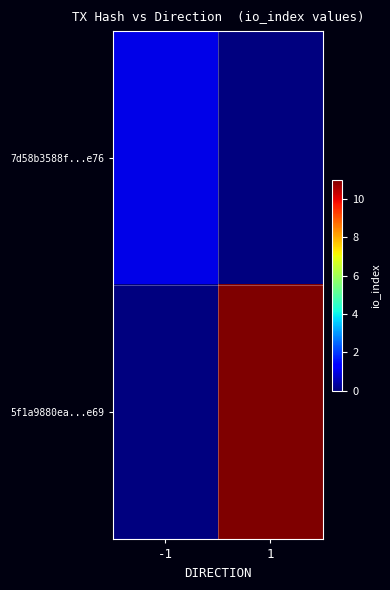

Reading left to right, list all the values displayed in this chart.

7d58b3588f...e76: -1=1	1=0
5f1a9880ea...e69: -1=0	1=11